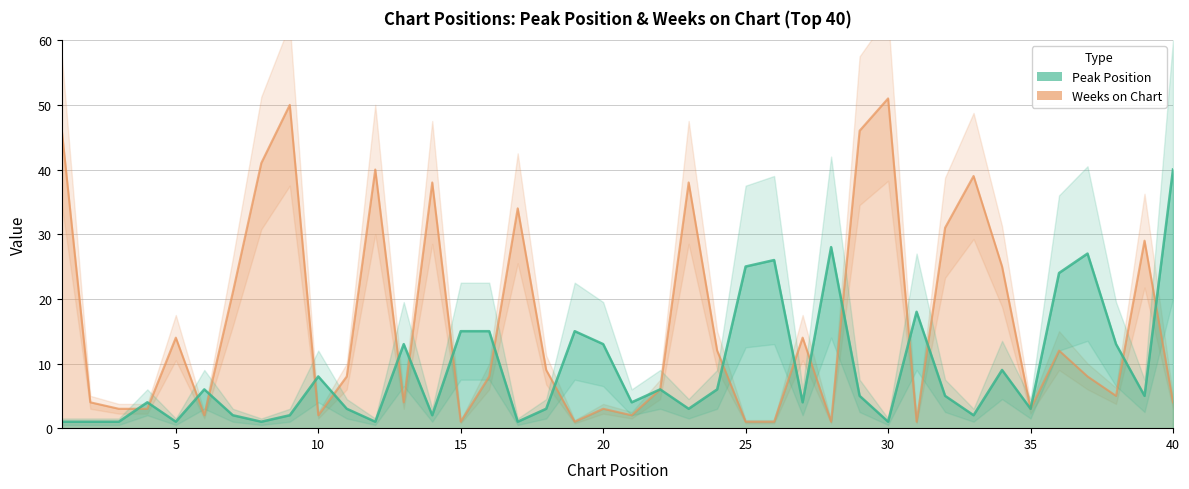

Reading left to right, what are all the values shown in this chart?

Peak Position: 1	1	1	4	1	6	2	1	2	8	3	1	13	2	15	15	1	3	15	13	4	6	3	6	25	26	4	28	5	1	18	5	2	9	3	24	27	13	5	40
Weeks on Chart: 46	4	3	3	14	2	21	41	50	2	8	40	4	38	1	8	34	9	1	3	2	6	38	12	1	1	14	1	46	51	1	31	39	25	3	12	8	5	29	4